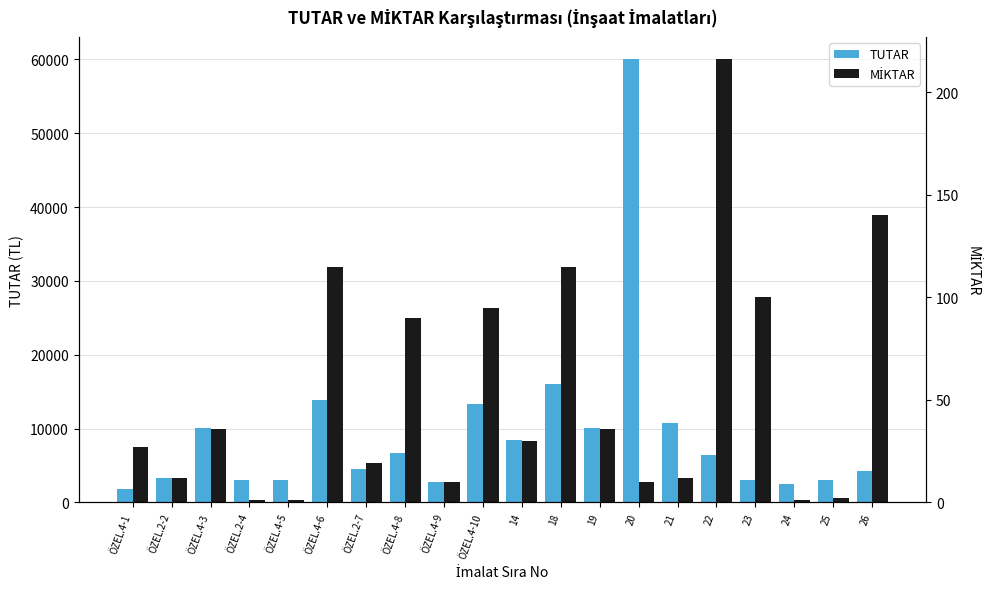

True or false: TUTAR has a value of 4765 at ÖZEL.2-4.

False